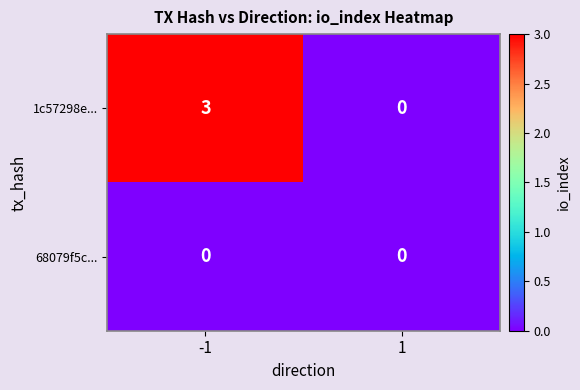

Is it true that 68079f5c... equals 0 at 1?

True